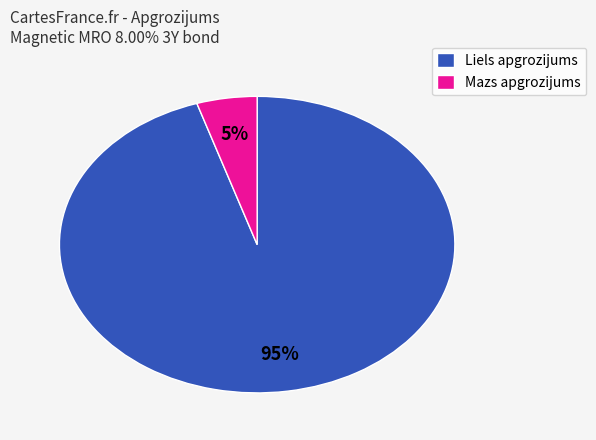

How many slices are in this pie chart?

2